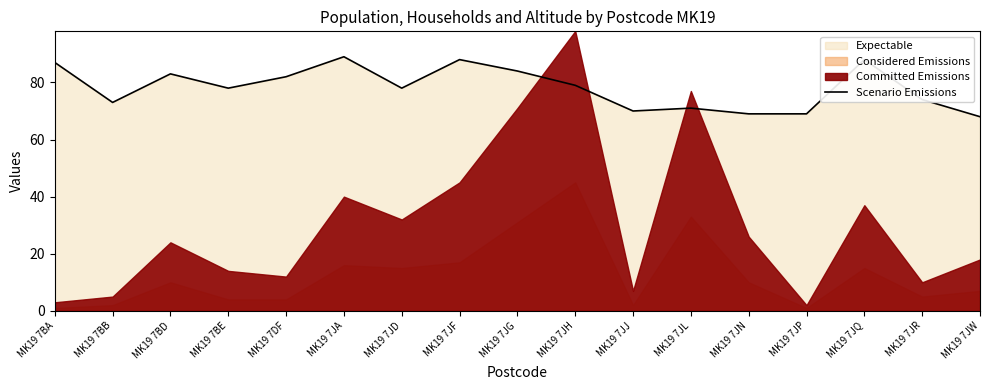

How many points are higher than both their immediate neighbors (excluding endpoints)?

5